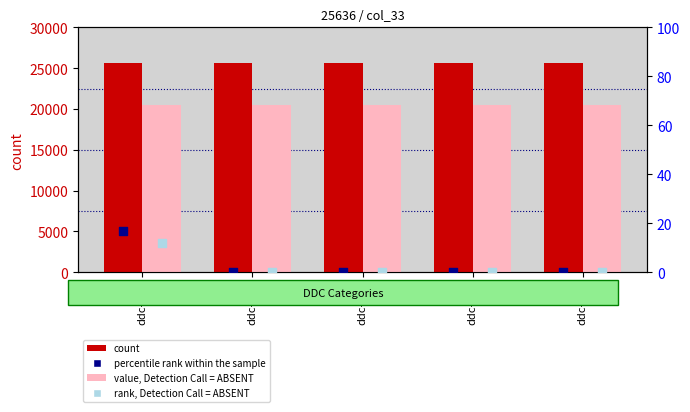

Is the value of value, Detection Call = ABSENT at ddc-490 greater than the value of count at ddc-200?

No